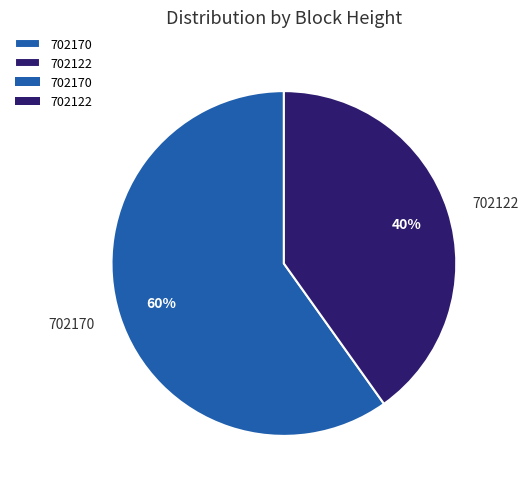

What percentage is the 702122 slice, to the nearest percent?

40%